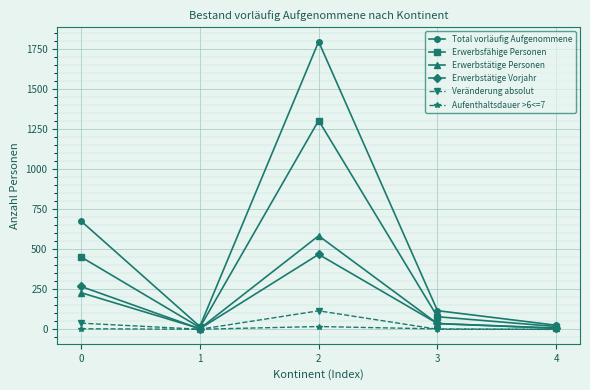

Is the value of Total vorläufig Aufgenommene at 2 greater than the value of Erwerbstätige Vorjahr at 2?

Yes